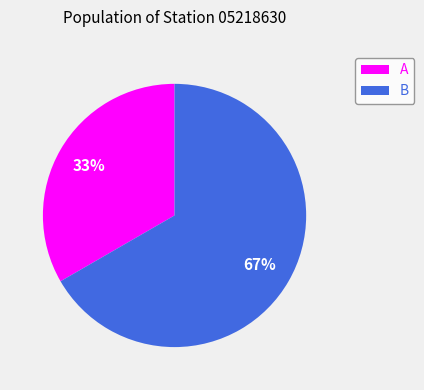

What is the majority slice?

B